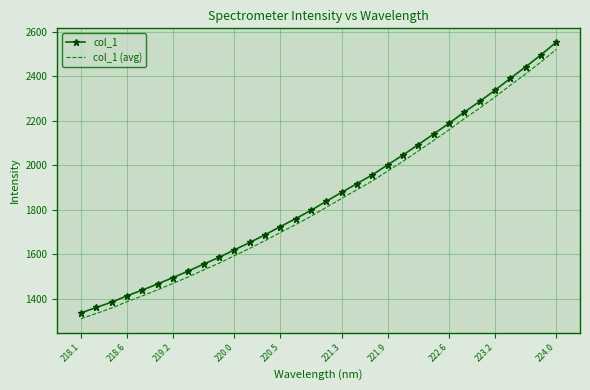

Rank the series by their average value, from highest to lowest.

col_1, col_1 (avg)